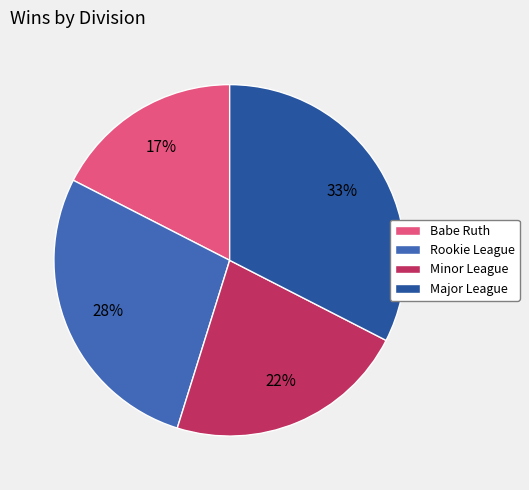

To the nearest percent, what portion does Minor League represent?

22%